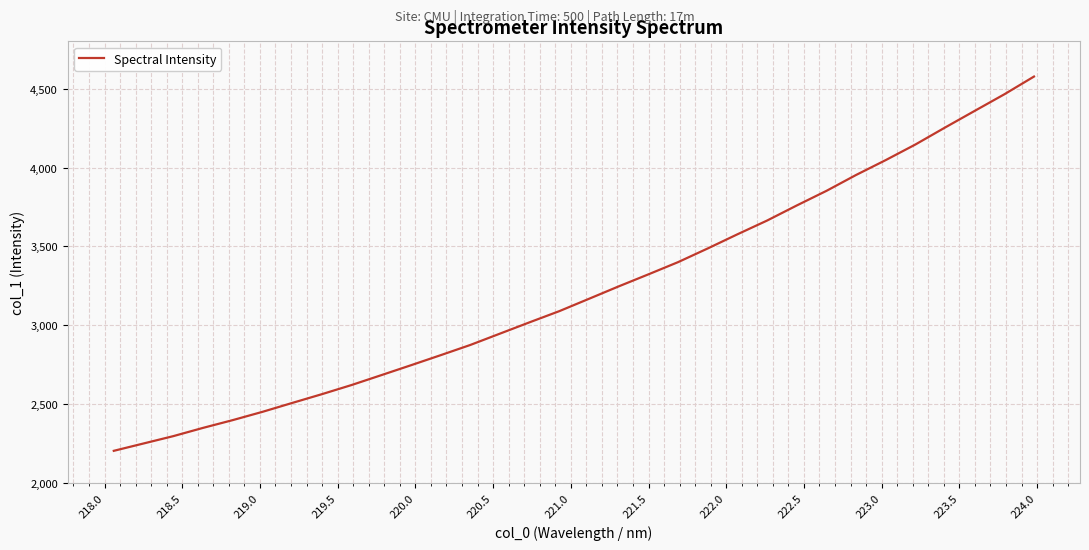

What is the difference between the maximum and minimum values?

2372.2